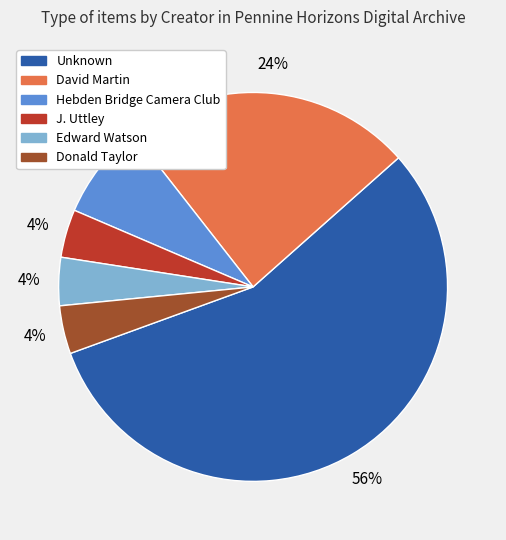

How many segments does this pie chart have?

6